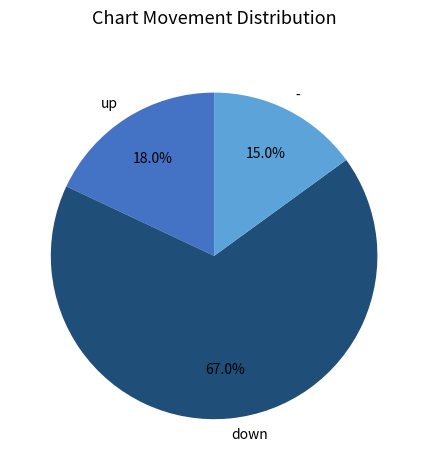

What is the smallest slice in the pie chart?

-